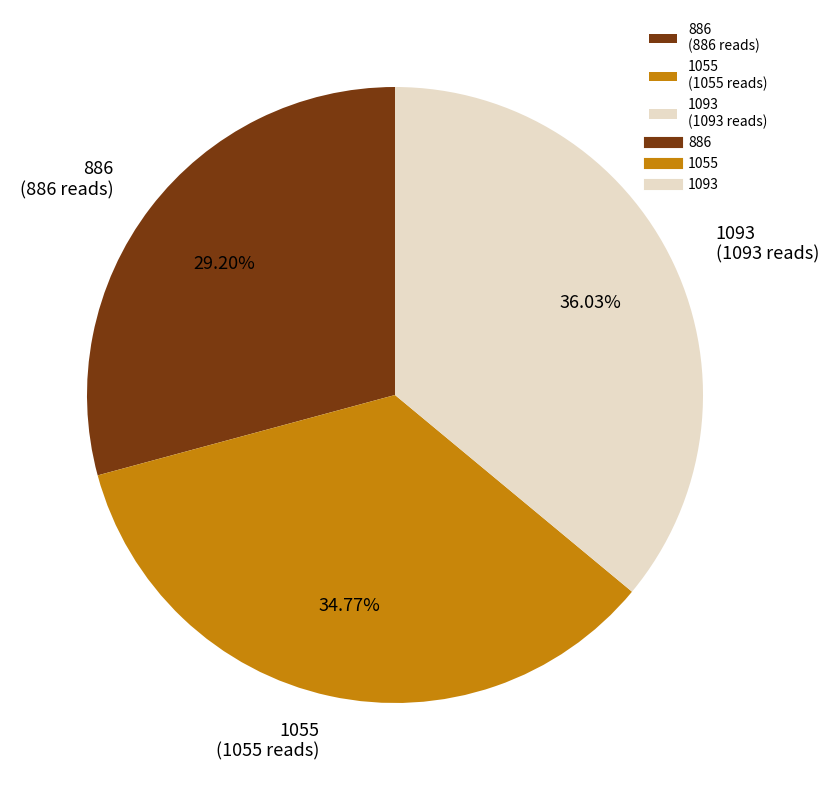

To the nearest percent, what is the average slice percentage?

33%